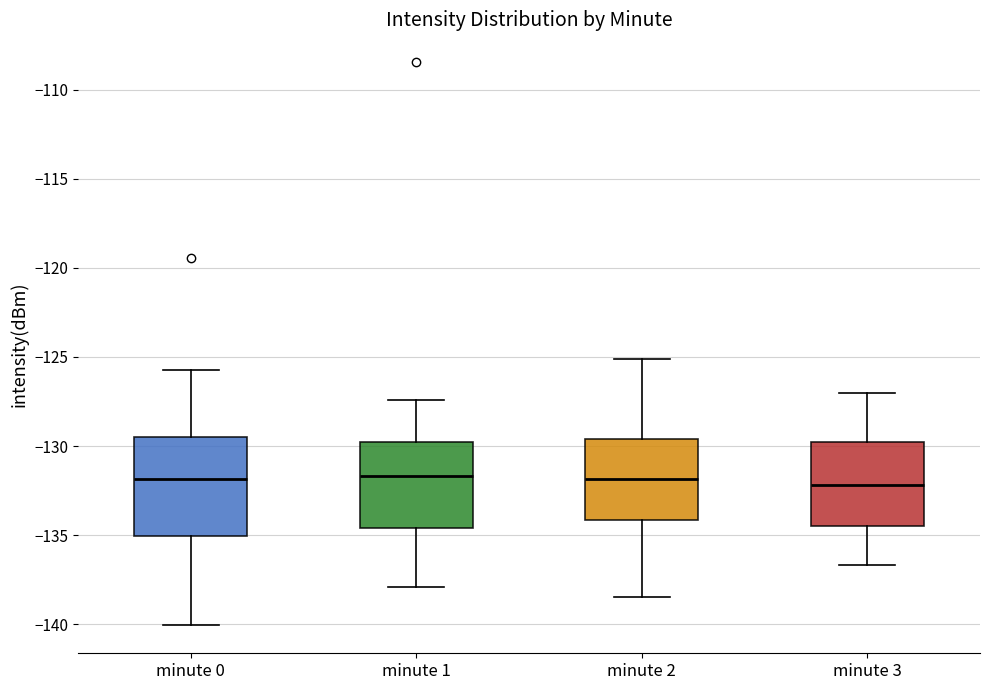

Where is the upper edge of the box for minute 3 on the y-axis? The values are not printed on the chart, so give them approximately, as read against the axis.

-130.0